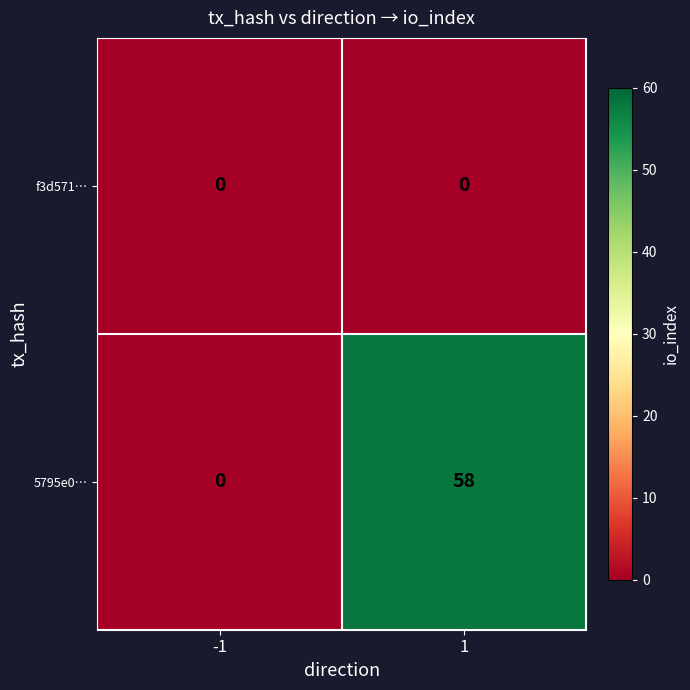

What is the greatest value displayed?

58